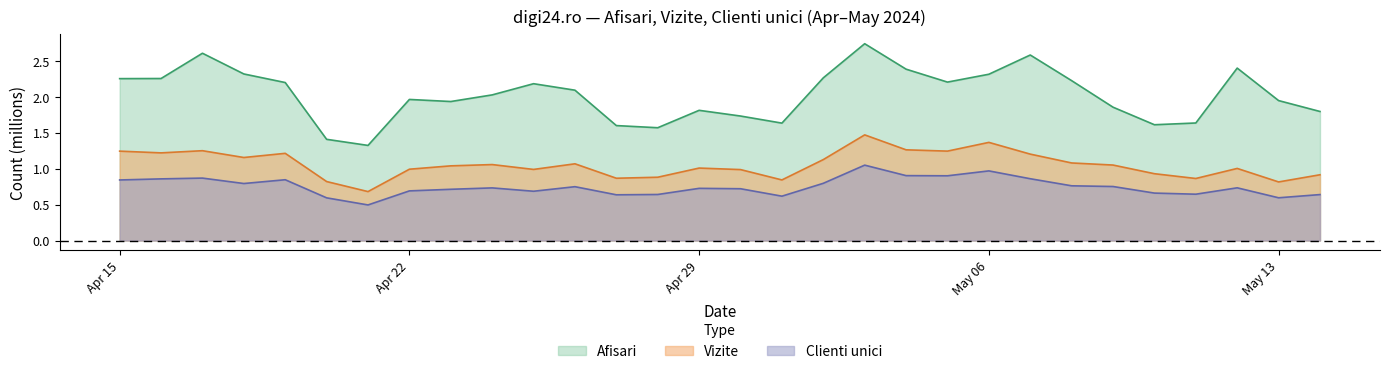

Rank the series by their maximum value, from lowest to highest.

Clienti unici, Vizite, Afisari